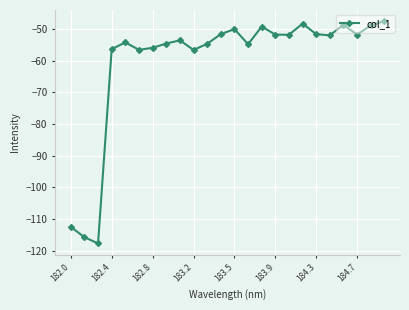

What is the value of the 23rd point from the left?

-48.8